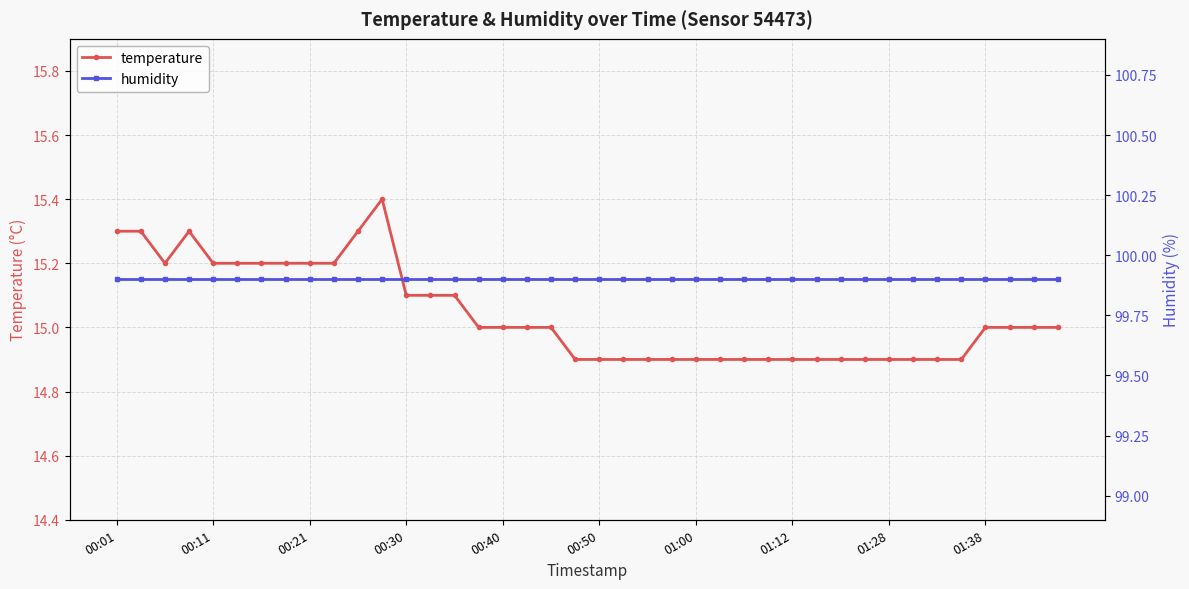

What are all the series names shown in the legend?

temperature, humidity